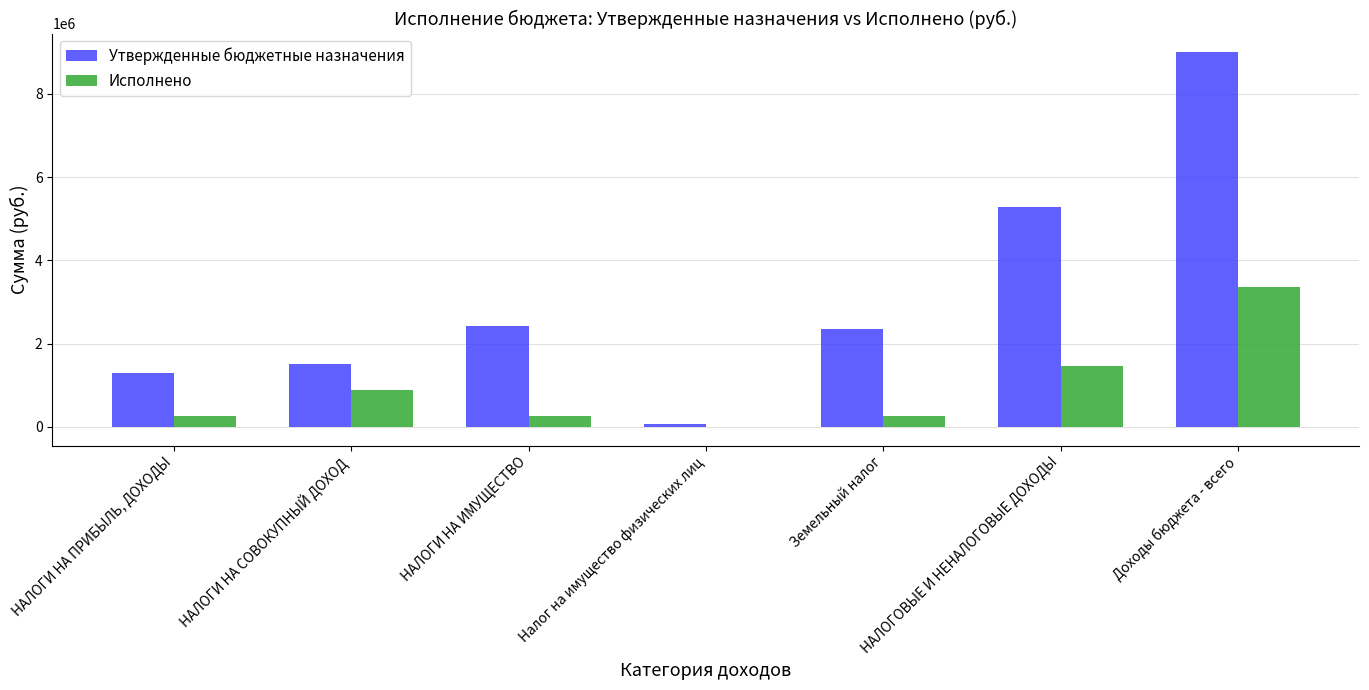

Are the bars grouped side by side (vs. stacked)?

Yes